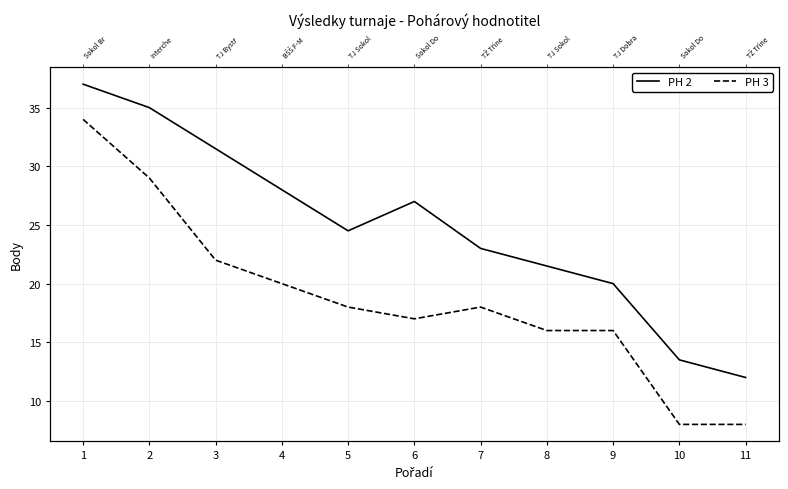

The PH 2 series shows 9.4 at 10. True or false?

False